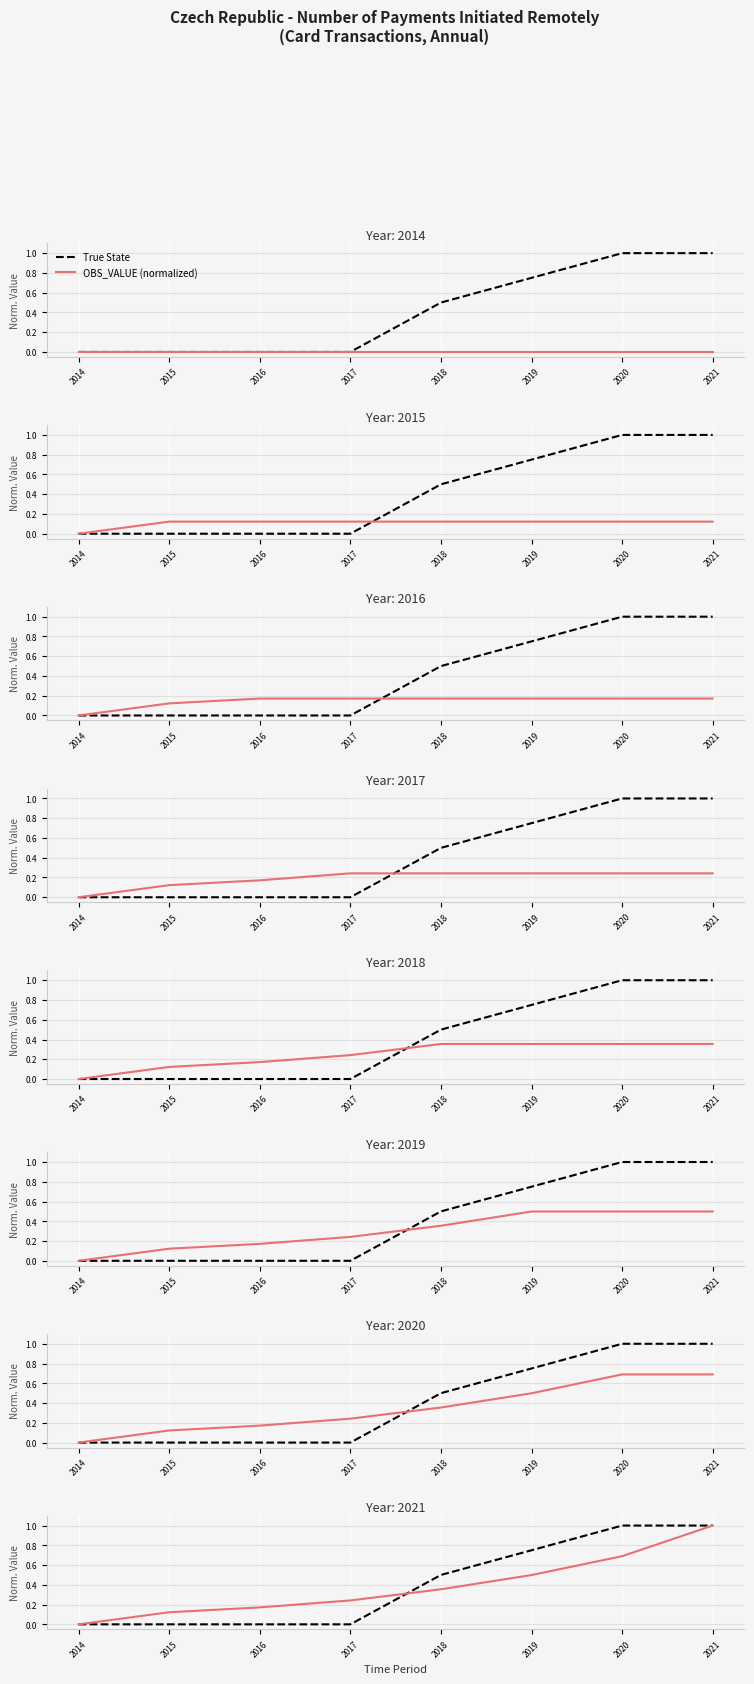

What value does the OBS_VALUE (normalized) series have at 2019?

0.5